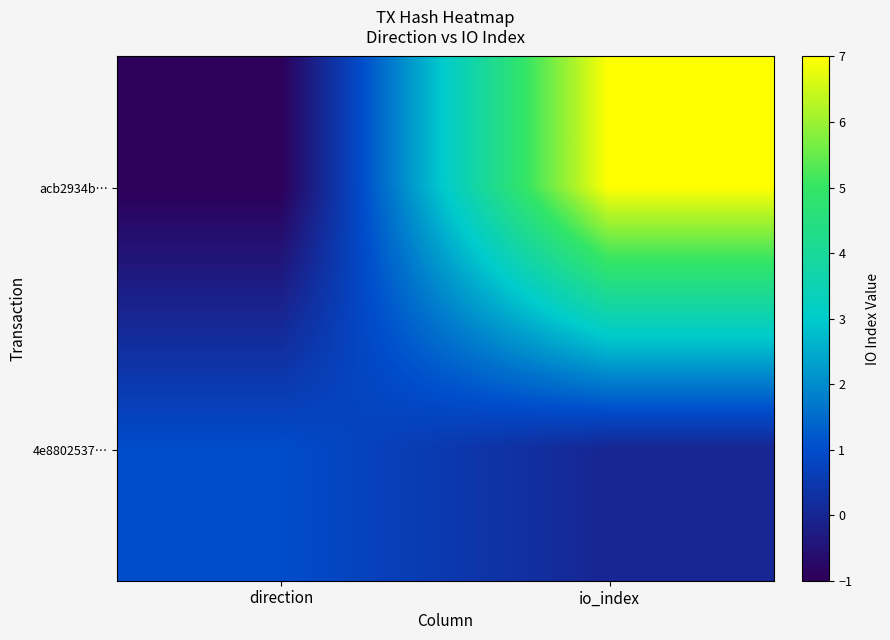

What is the smallest value displayed?

-1